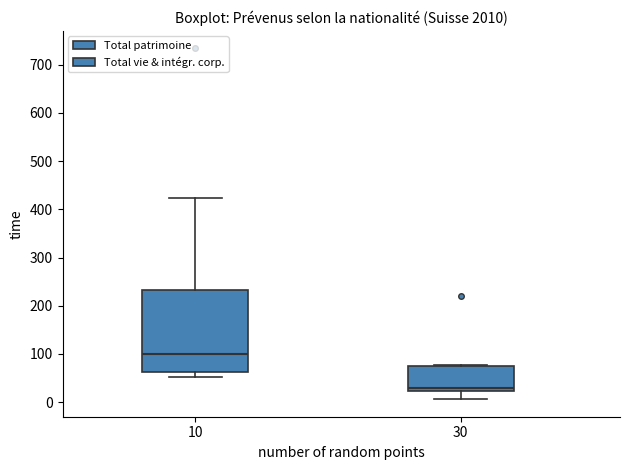

Which box's median line is the lowest?

30